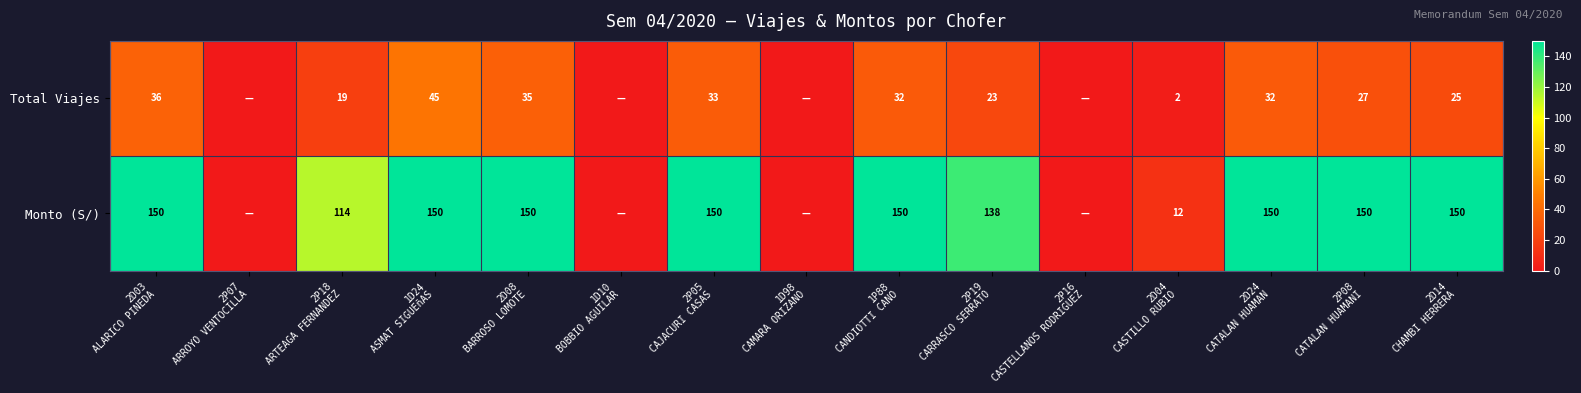

List the series in order of their peak value, highest first.

Monto (S/), Total Viajes